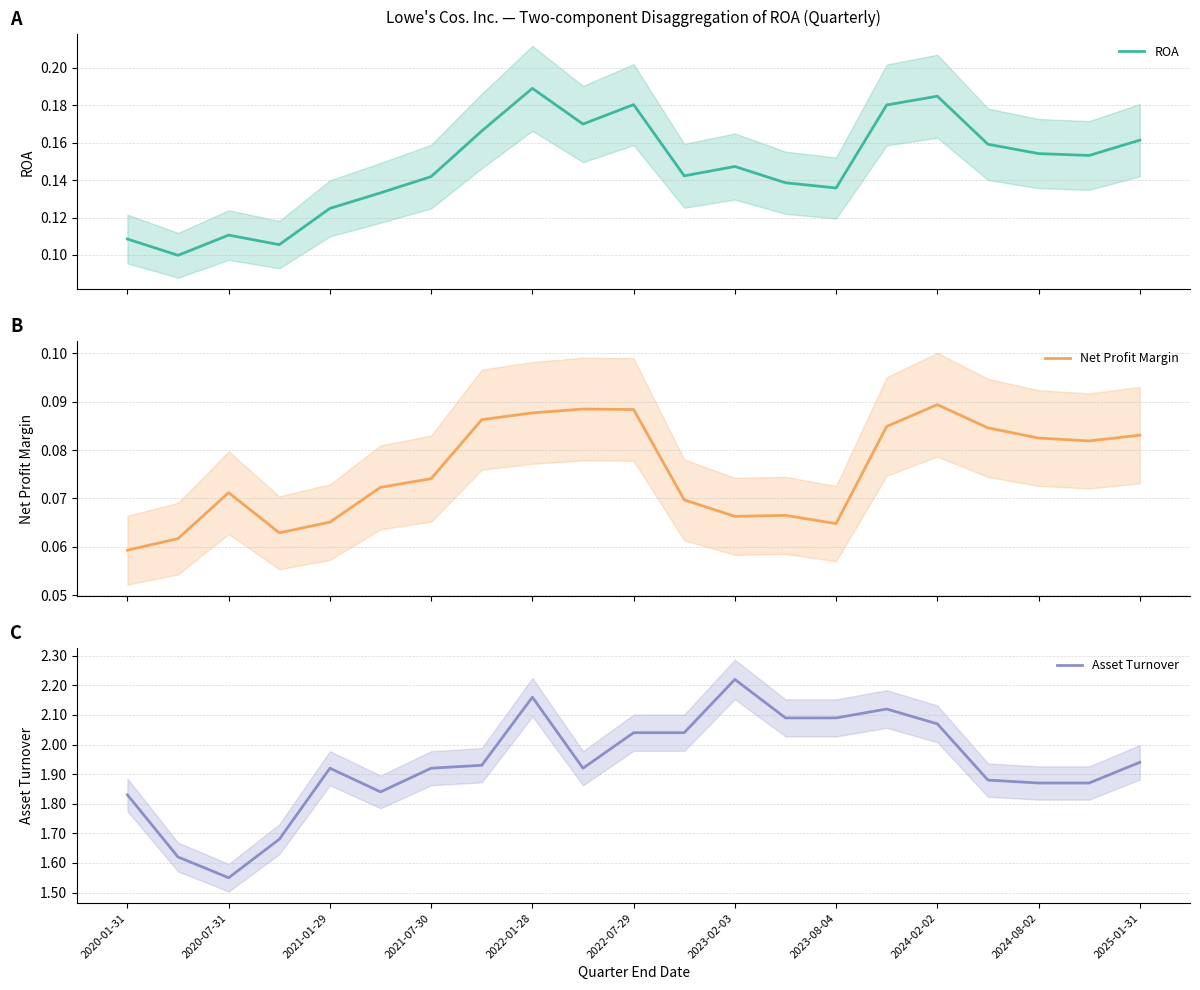

Is this an area chart (filled region under the line)?

No